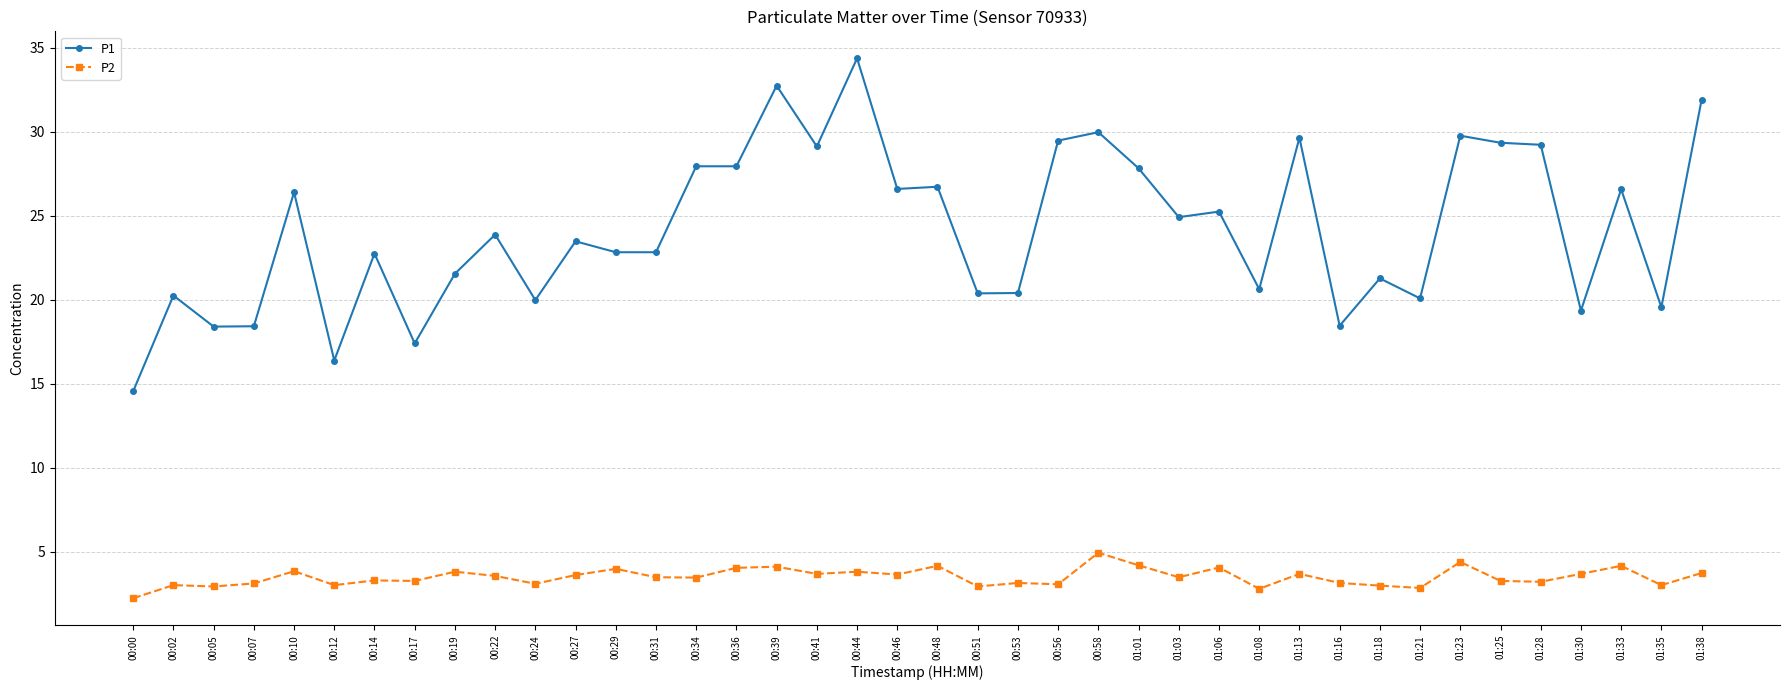

True or false: P2 and P1 cross at least once.

False